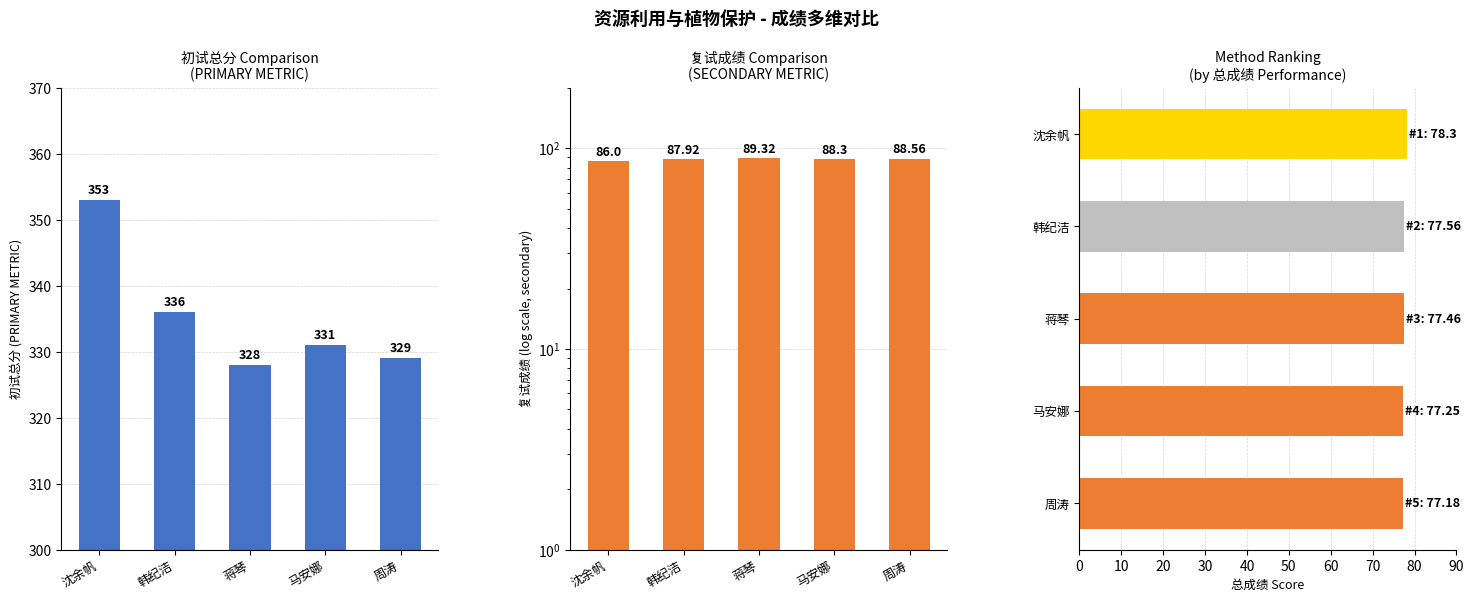

At 蒋琴, list the series in order from largest to smallest.

初试总分, 复试成绩, 总成绩